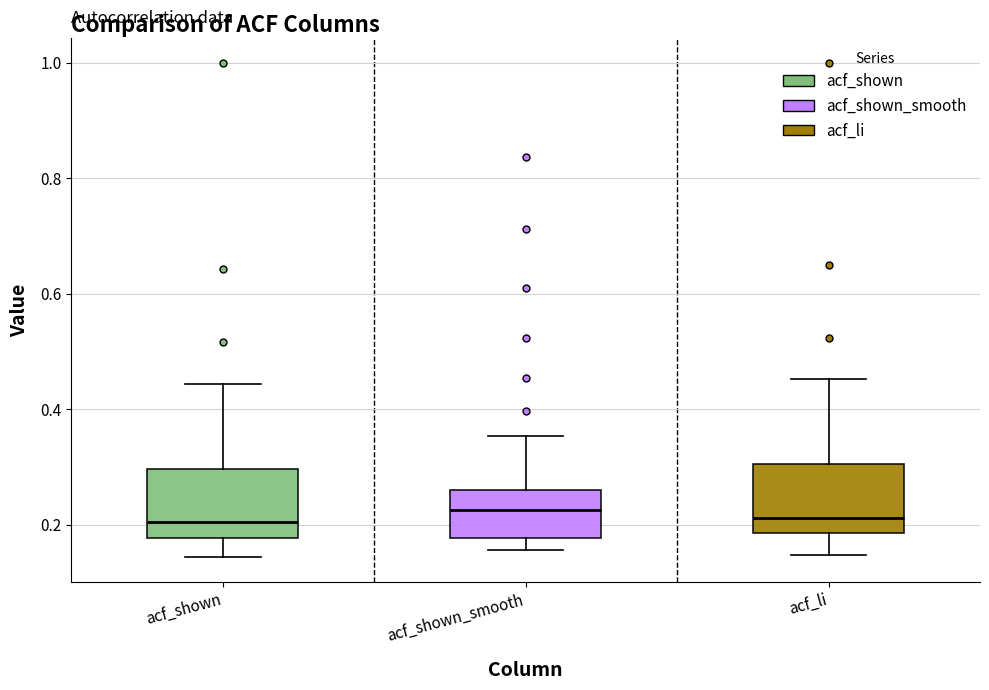

Reading left to right, transcribe this box plot: for each box, give where its median line is, the range the box spans, and where its two whiskers end, as read against the y-axis. The values are not printed on the chart, so give them approximately, as read against the axis.

acf_shown: median 0.20, box 0.18 to 0.30, whiskers 0.14 to 0.44
acf_shown_smooth: median 0.22, box 0.18 to 0.26, whiskers 0.16 to 0.36
acf_li: median 0.22, box 0.18 to 0.30, whiskers 0.14 to 0.46